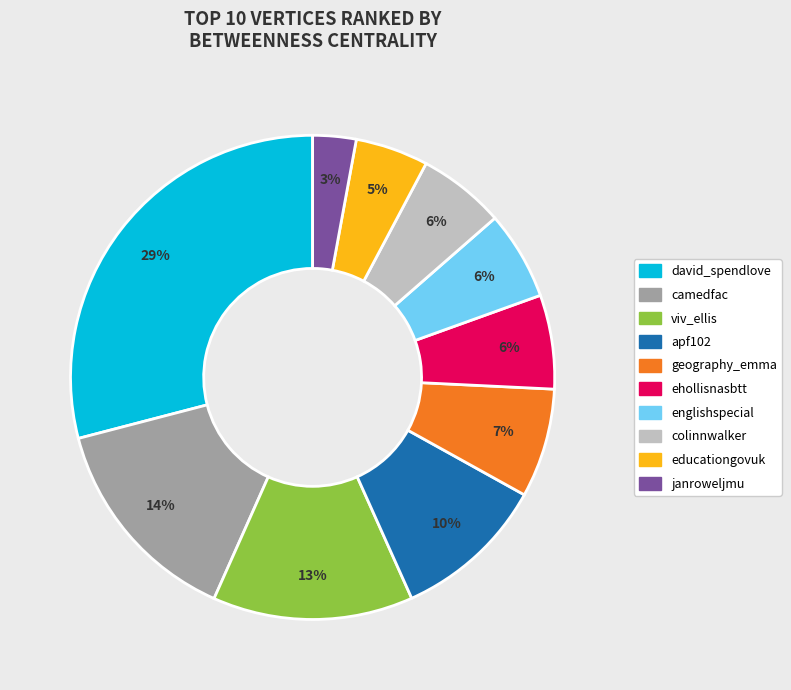

How many slices are in this pie chart?

10